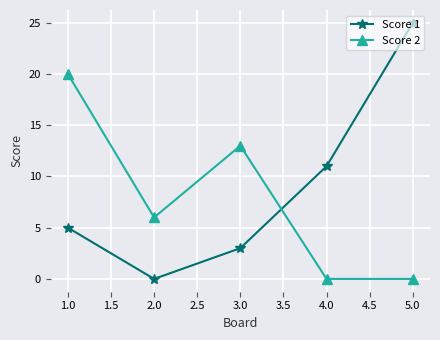

List the labels in order of Score 1 value, smallest first.

2.0, 3.0, 1.0, 4.0, 5.0